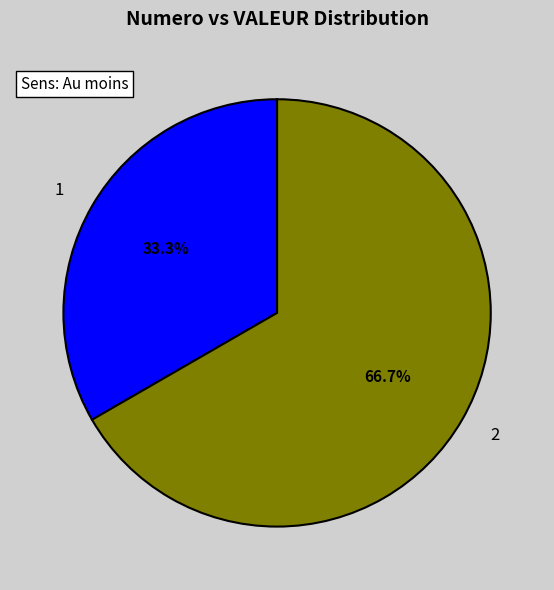

What is the ratio of the value at 2 to the value at 1?

2.0